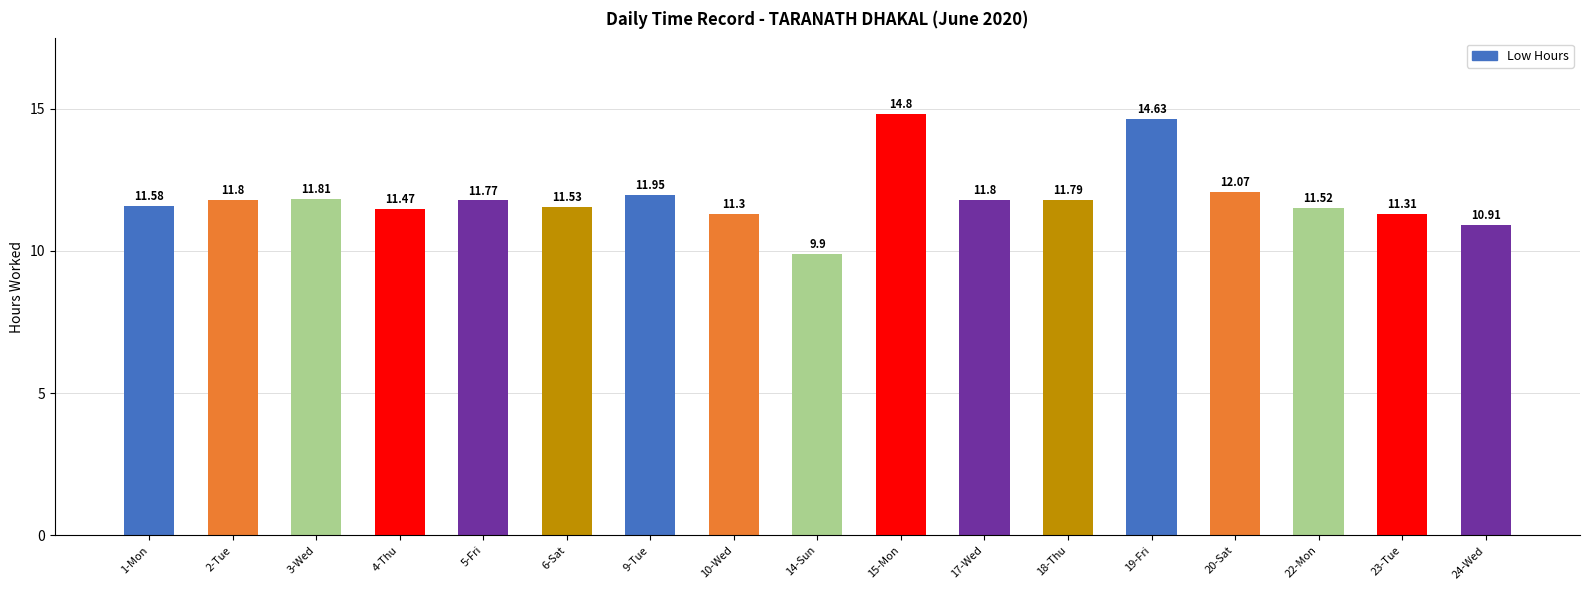

At which label does the data first exceed 11?

1-Mon